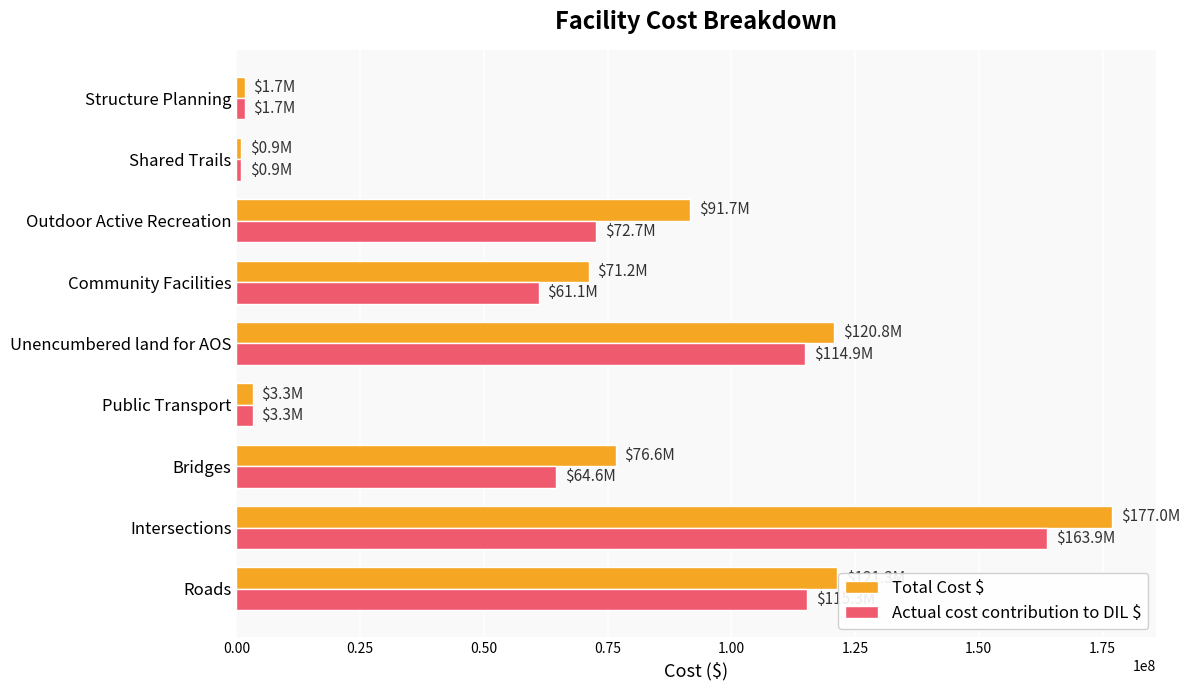

Where is Actual cost contribution to DIL $ nearest to the value 82384887?

Outdoor Active Recreation